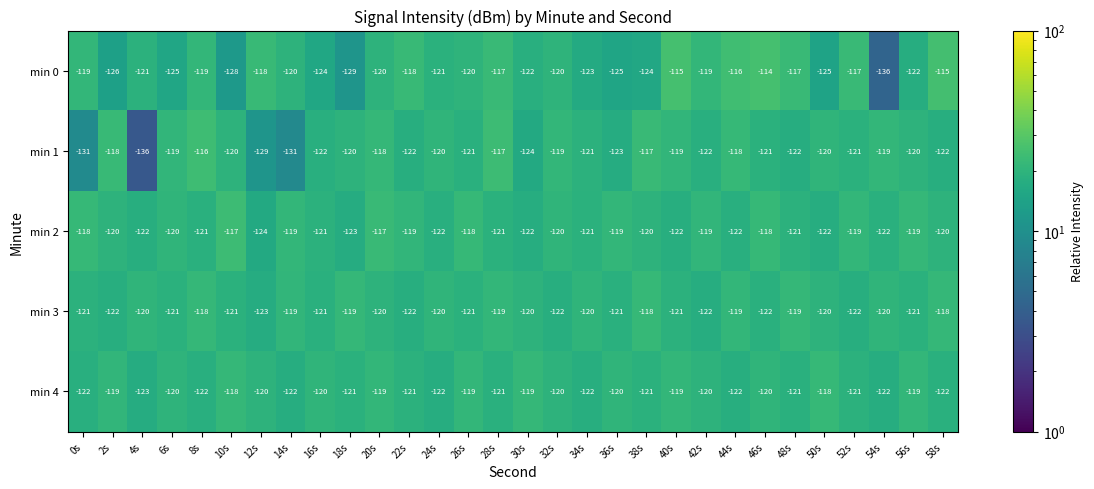

True or false: min 4 has a value of -122 at 8s.

True